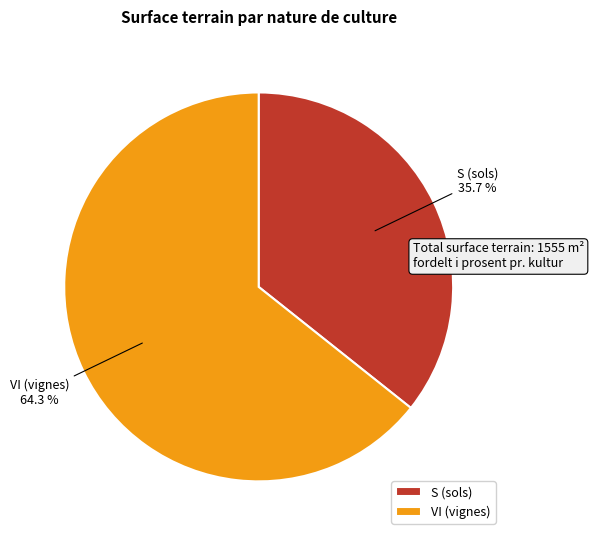

What portion of the pie excludes S (sols)?

64.3%